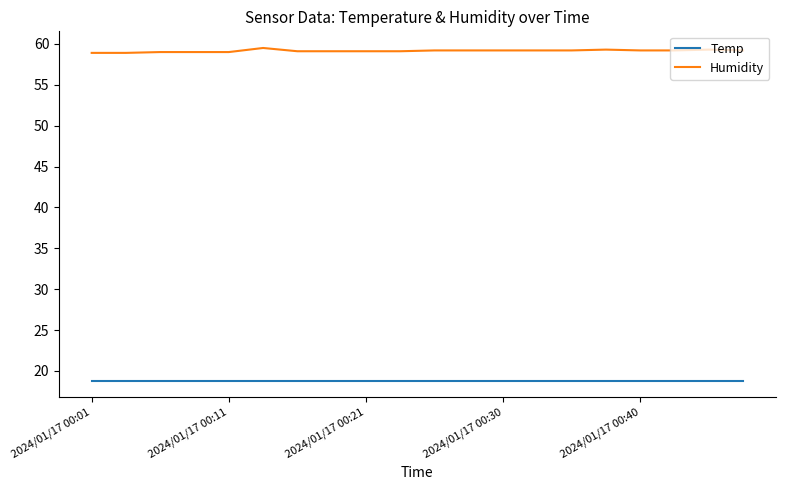

Which series has the largest total across all categories?

Humidity